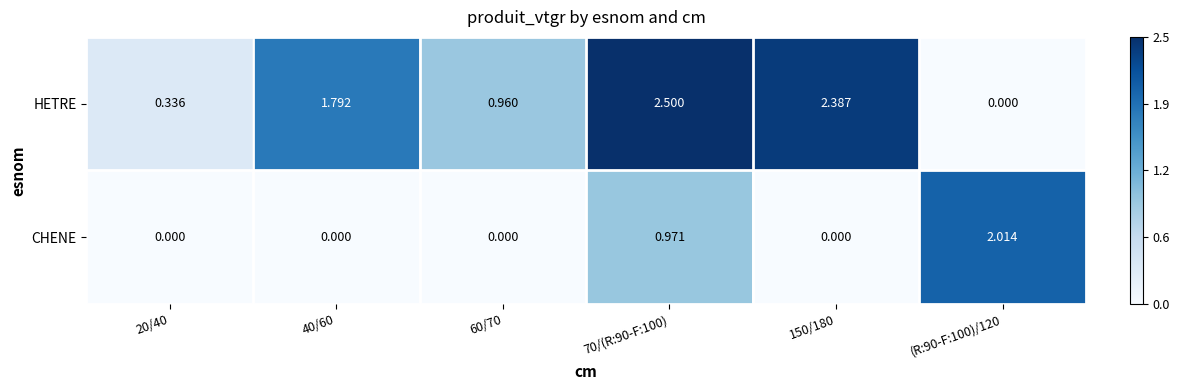

Is the value of CHENE at (R:90-F:100)/120 greater than the value of HETRE at 150/180?

No